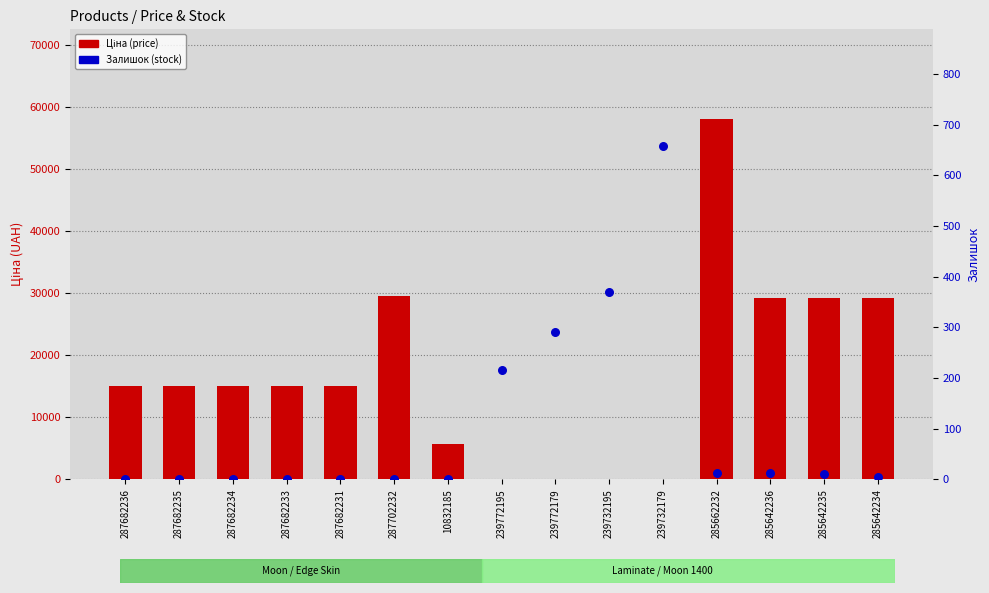

Which series reaches the maximum Y coordinate?

Ціна (price)